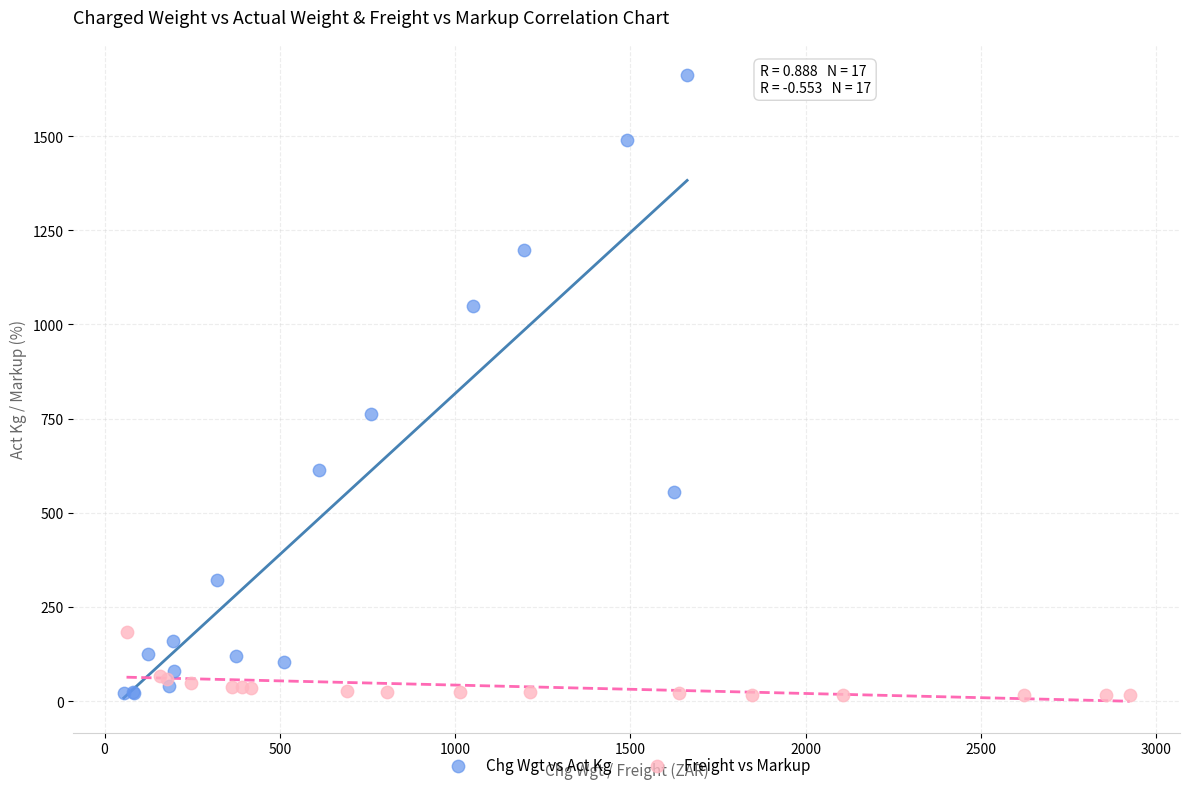

Which series contains the highest Y value?

Chg Wgt vs Act Kg